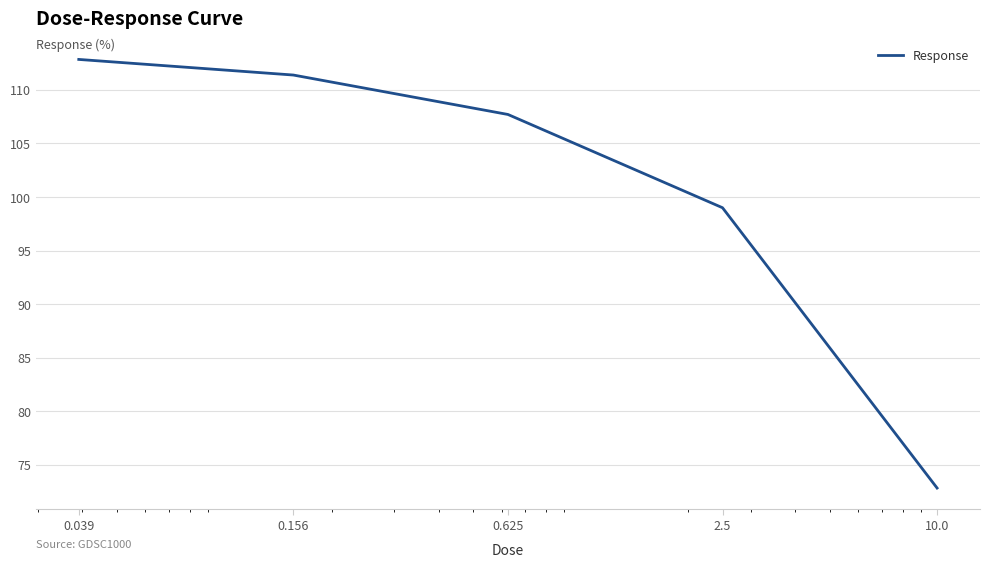

What is the greatest value displayed?

112.8